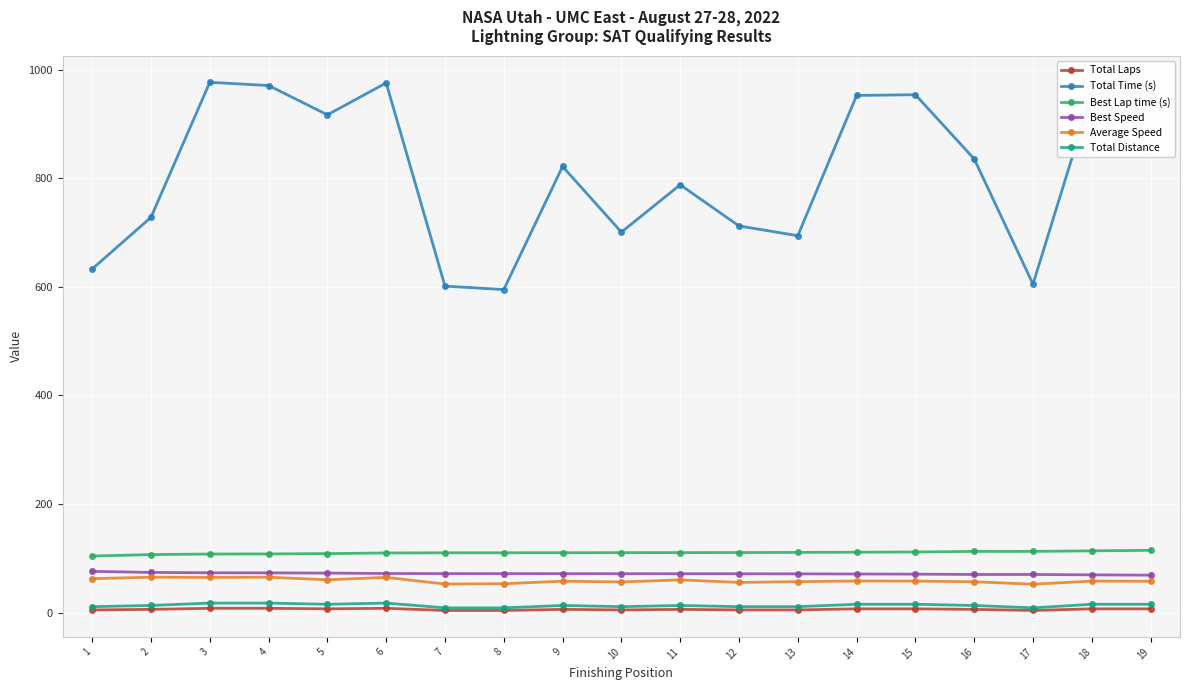

The value of Best Lap time (s) at 14 is 146.2. True or false?

False